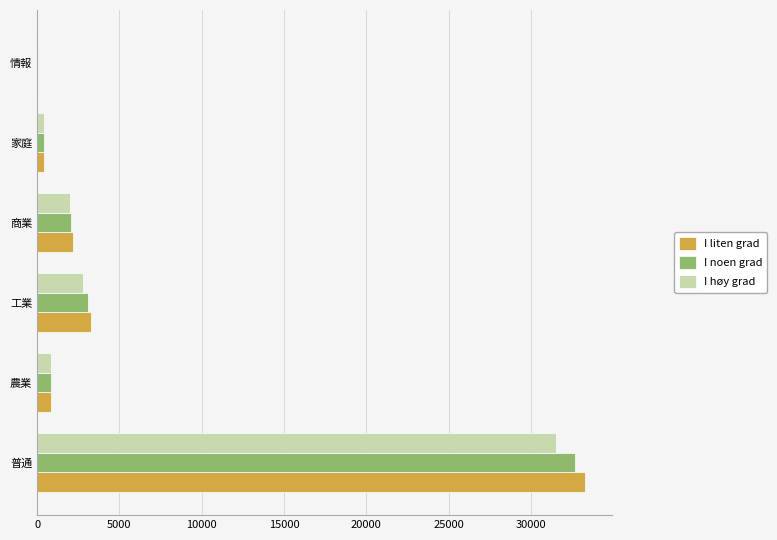

Between 工業 and 家庭, which series saw the biggest shift?

I liten grad